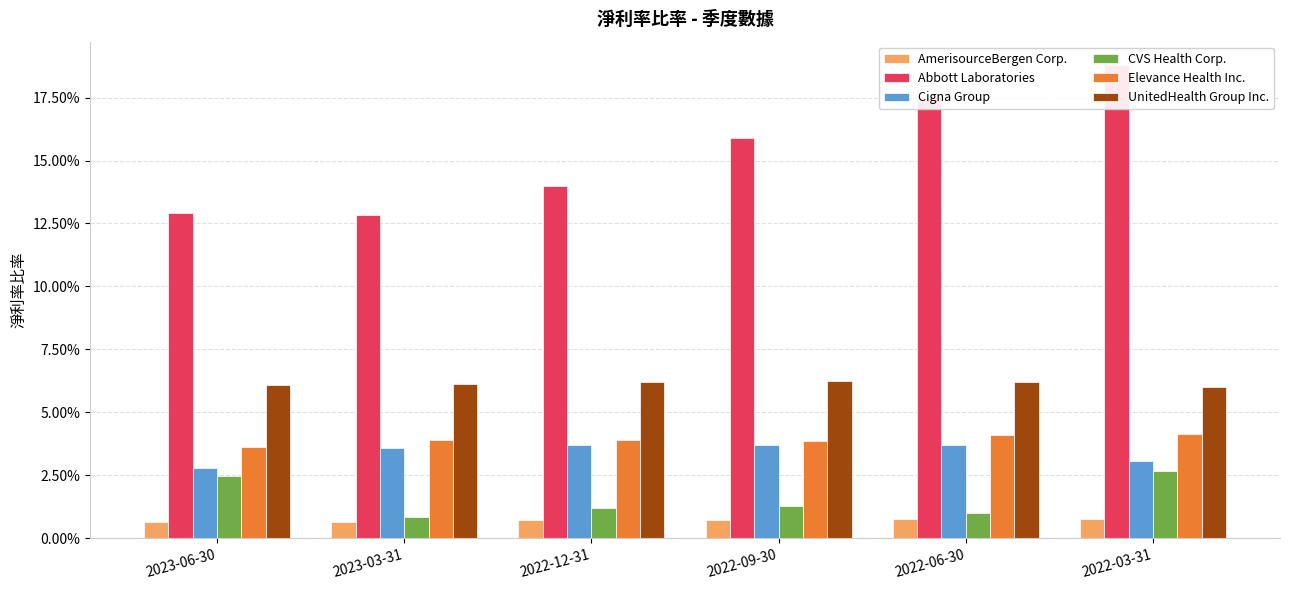

What are all the series names shown in the legend?

AmerisourceBergen Corp., Abbott Laboratories, Cigna Group, CVS Health Corp., Elevance Health Inc., UnitedHealth Group Inc.